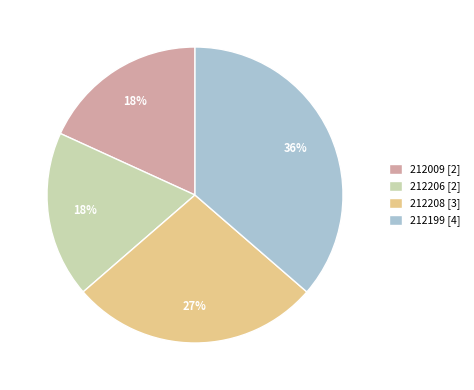

Is the sum of 212199 [4] and 212009 [2] greater than half?

Yes